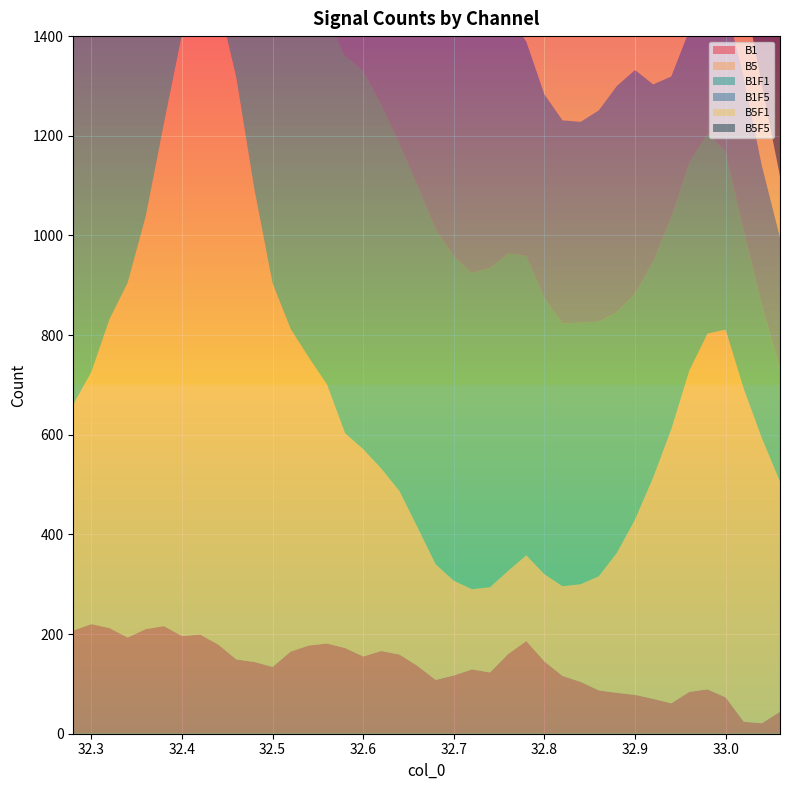

Reading left to right, extract all data points from this chart.

B1: 32.28=207	32.3=220	32.32=212	32.34=193	32.36=210	32.38=216	32.4=196	32.42=199	32.44=179	32.46=149	32.48=144	32.5=134	32.52=165	32.54=177	32.56=181	32.58=172	32.6=155	32.62=166	32.64=159	32.66=136	32.68=108	32.7=117	32.72=129	32.74=123	32.76=160	32.78=186	32.8=145	32.82=116	32.84=104	32.86=87	32.88=82	32.9=78	32.92=70	32.94=61	32.96=84	32.98=89	33.0=73	33.02=24	33.04=21	33.06=44
B5: 32.28=454	32.3=506	32.32=620	32.34=712	32.36=829	32.38=1009	32.4=1209	32.42=1328	32.44=1293	32.46=1168	32.48=948	32.5=770	32.52=647	32.54=578	32.56=520	32.58=431	32.6=416	32.62=366	32.64=328	32.66=278	32.68=232	32.7=190	32.72=161	32.74=171	32.76=167	32.78=172	32.8=175	32.82=180	32.84=196	32.86=229	32.88=281	32.9=352	32.92=444	32.94=550	32.96=645	32.98=714	33.0=738	33.02=668	33.04=572	33.06=462
B1F1: 32.28=974	32.3=912	32.32=919	32.34=912	32.36=906	32.38=869	32.4=848	32.42=805	32.44=792	32.46=790	32.48=791	32.5=770	32.52=744	32.54=729	32.56=738	32.58=758	32.6=760	32.62=731	32.64=698	32.66=686	32.68=673	32.7=651	32.72=635	32.74=641	32.76=637	32.78=601	32.8=554	32.82=527	32.84=525	32.86=511	32.88=483	32.9=453	32.92=434	32.94=426	32.96=419	32.98=402	33.0=357	33.02=318	33.04=268	33.06=227
B1F5: 32.28=791	32.3=786	32.32=761	32.34=731	32.36=772	32.38=784	32.4=769	32.42=660	32.44=677	32.46=669	32.48=691	32.5=672	32.52=684	32.54=671	32.56=644	32.58=610	32.6=541	32.62=514	32.64=552	32.66=566	32.68=611	32.7=632	32.72=619	32.74=519	32.76=477	32.78=430	32.8=409	32.82=408	32.84=403	32.86=424	32.88=454	32.9=449	32.92=355	32.94=282	32.96=264	32.98=310	33.0=296	33.02=307	33.04=279	33.06=263
B5F1: 32.28=662	32.3=637	32.32=656	32.34=616	32.36=572	32.38=515	32.4=508	32.42=531	32.44=592	32.46=568	32.48=536	32.5=505	32.52=489	32.54=465	32.56=496	32.58=529	32.6=541	32.62=514	32.64=506	32.66=499	32.68=490	32.7=424	32.72=386	32.74=411	32.76=429	32.78=390	32.8=344	32.82=357	32.84=349	32.86=357	32.88=299	32.9=245	32.92=216	32.94=283	32.96=318	32.98=250	33.0=204	33.02=175	33.04=162	33.06=123
B5F5: 32.28=1061	32.3=1114	32.32=1126	32.34=1114	32.36=1118	32.38=1180	32.4=1161	32.42=1173	32.44=1133	32.46=1118	32.48=1075	32.5=992	32.52=913	32.54=819	32.56=777	32.58=711	32.6=699	32.62=643	32.64=628	32.66=602	32.68=606	32.7=603	32.72=603	32.74=613	32.76=609	32.78=549	32.8=483	32.82=499	32.84=515	32.86=581	32.88=615	32.9=631	32.92=621	32.94=607	32.96=598	32.98=614	33.0=617	33.02=572	33.04=497	33.06=435